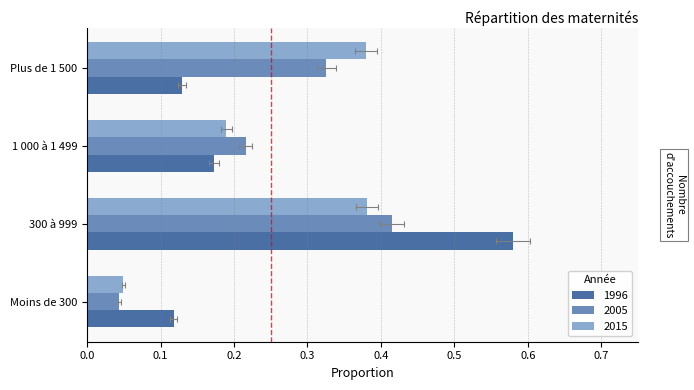

How many bars are there in each group?

3